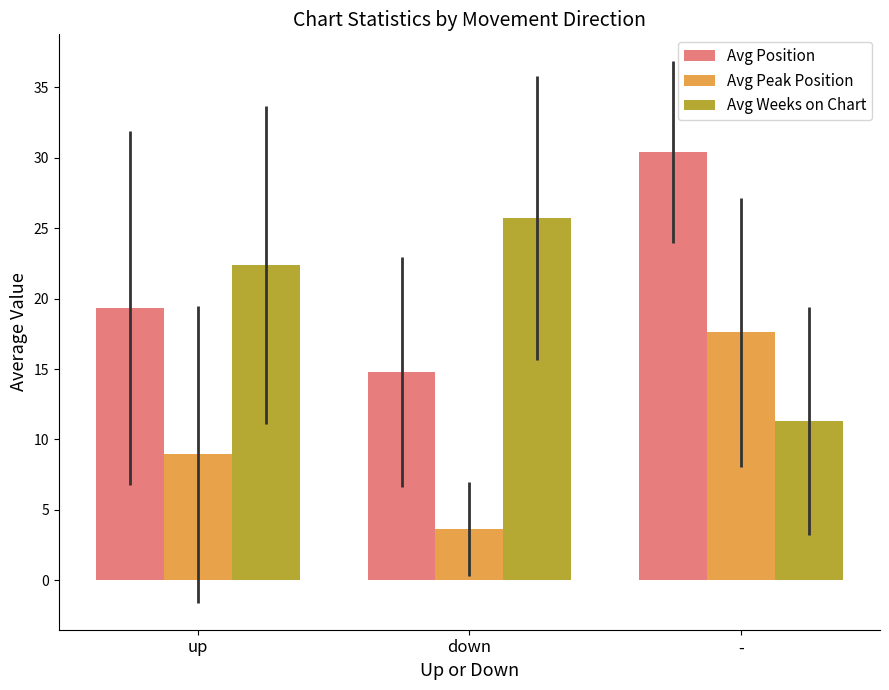

Is it true that Avg Position equals 30.4 at -?

True